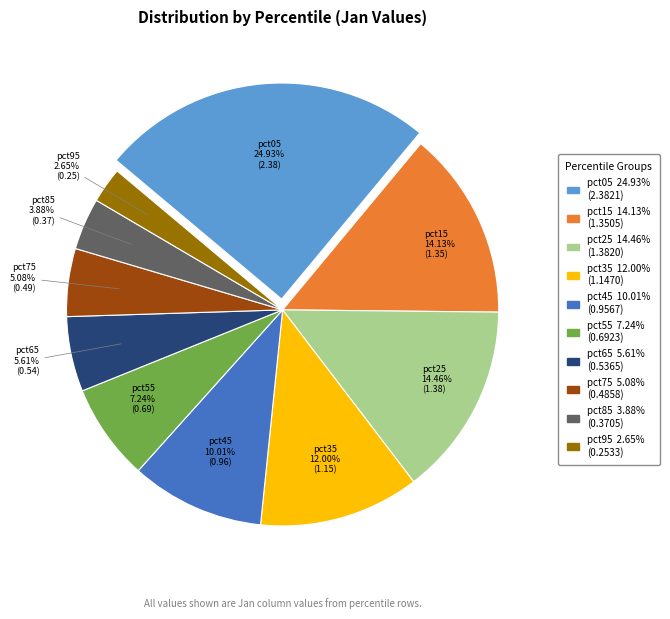

Combined, do pct55 and pct35 account for over 50%?

No